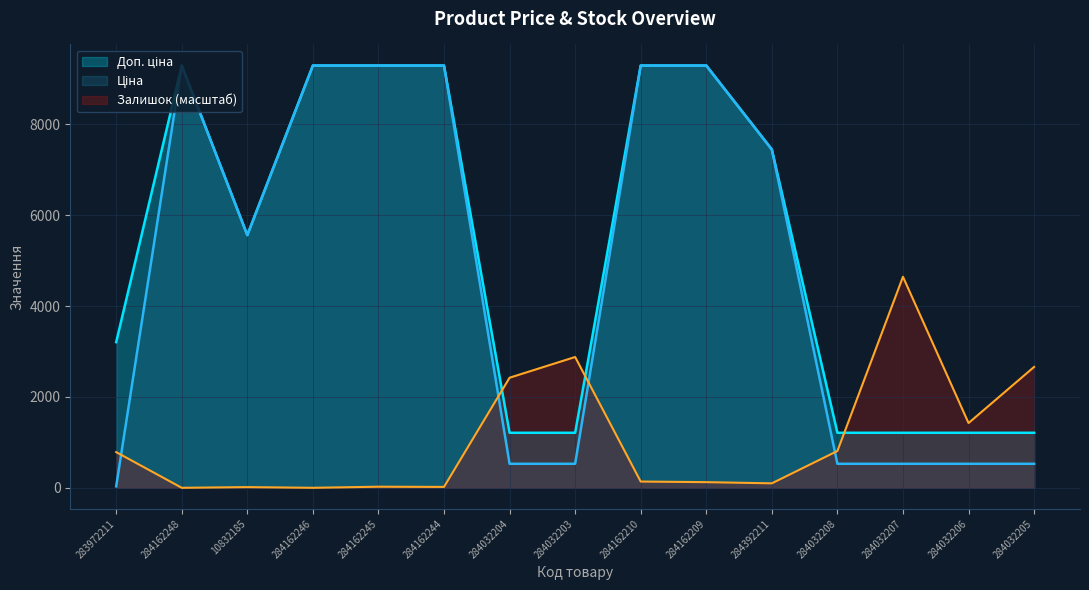

How many lines are shown in the chart?

3